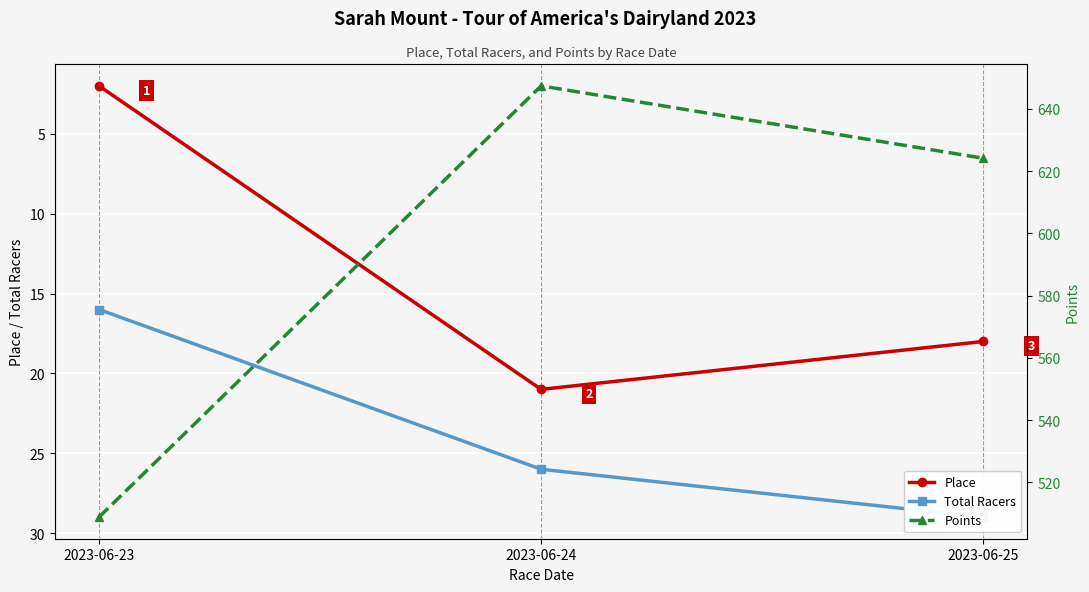

What is the value of the Points point at the 2nd from the left?

647.3